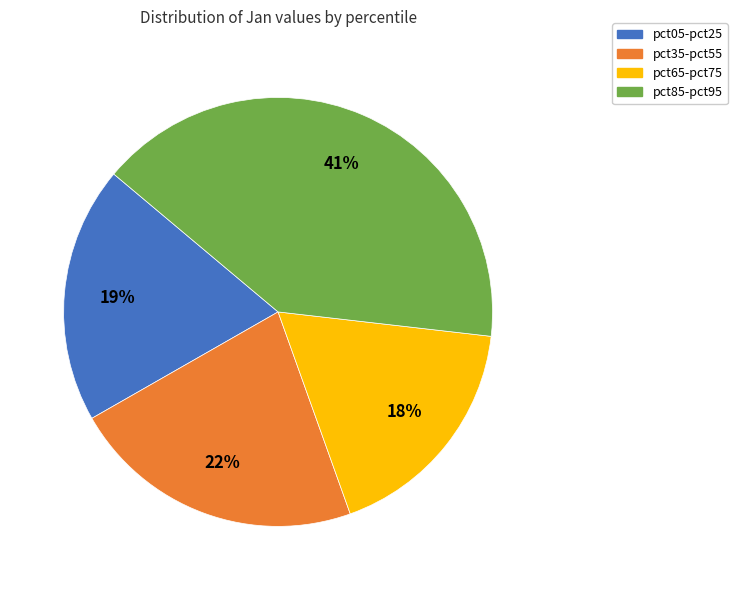

The pct05-pct25 slice represents 10% of the pie. True or false?

False